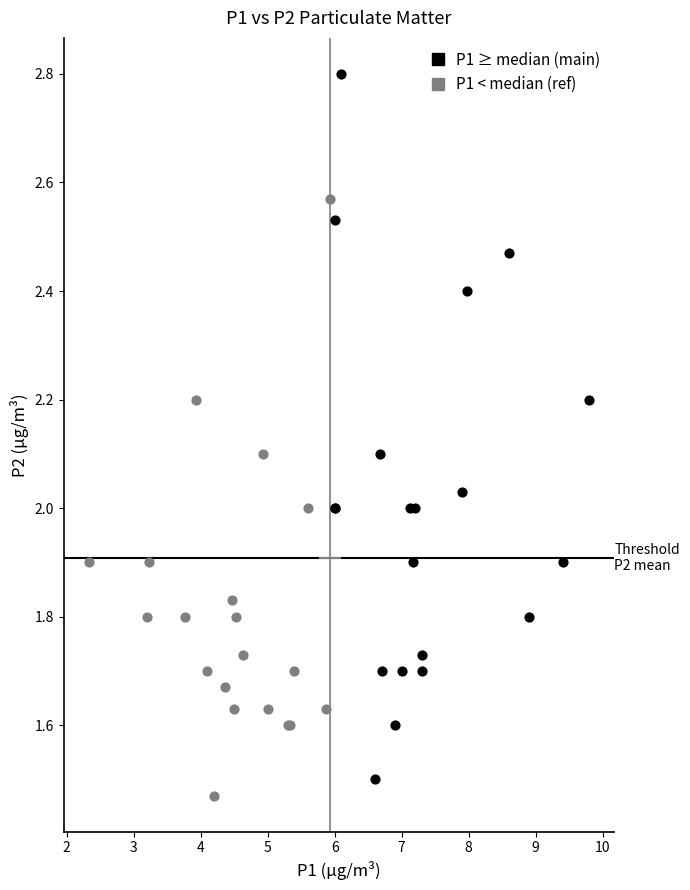

Which series contains the lowest Y value?

P1 < median (ref)